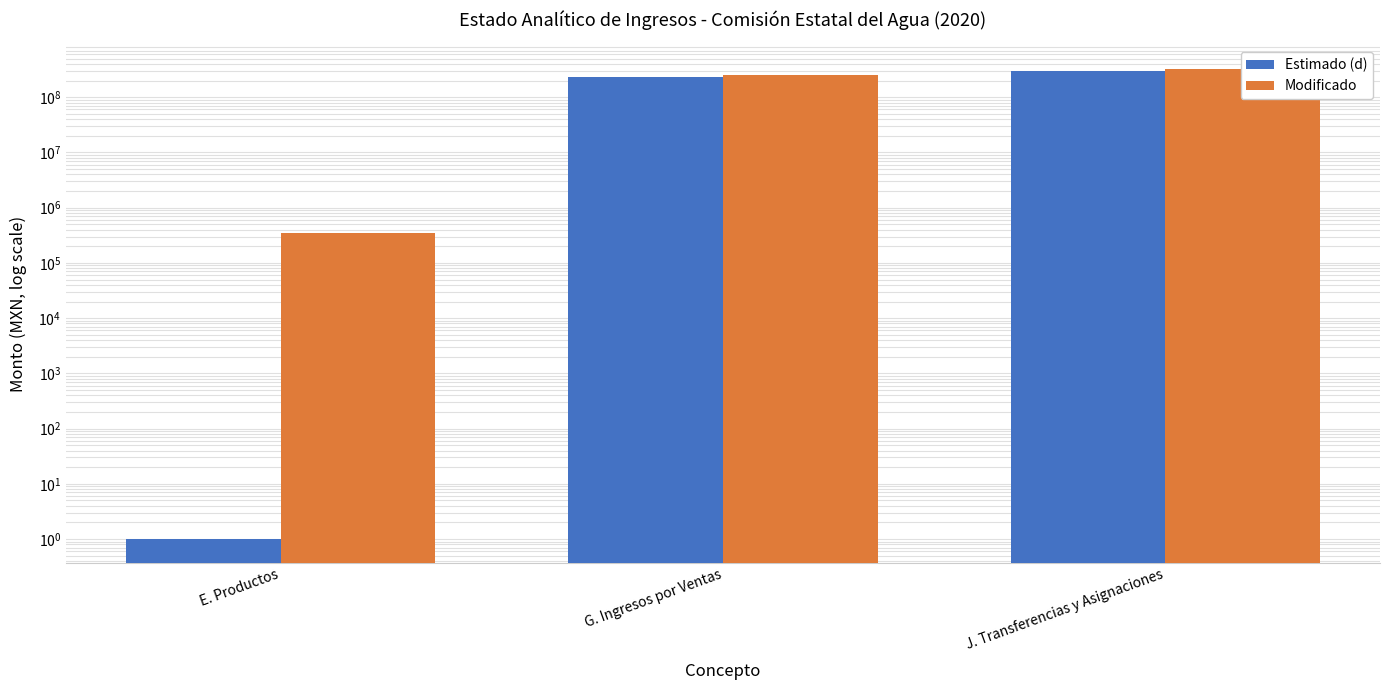

Which series has the largest total across all categories?

Modificado